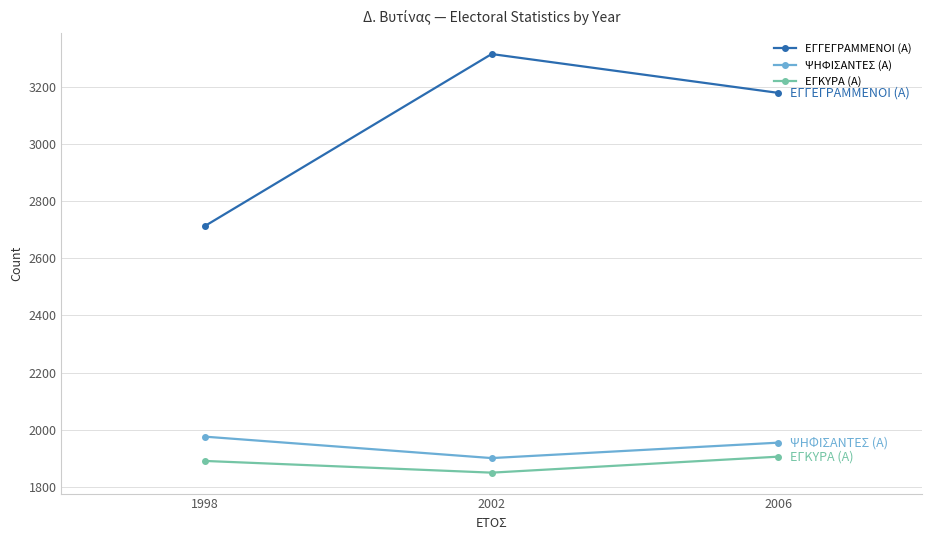

What is the difference between the ΨΗΦΙΣΑΝΤΕΣ (Α) values at 2002 and 2006?

54